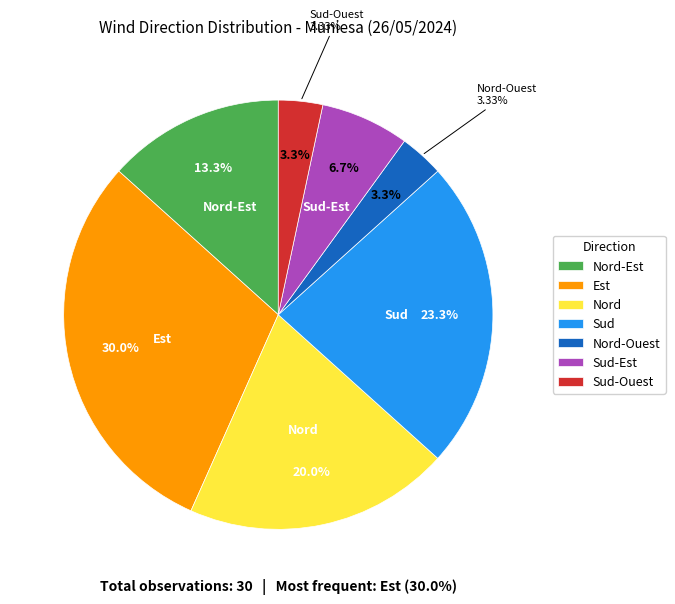

How many slices are in this pie chart?

7